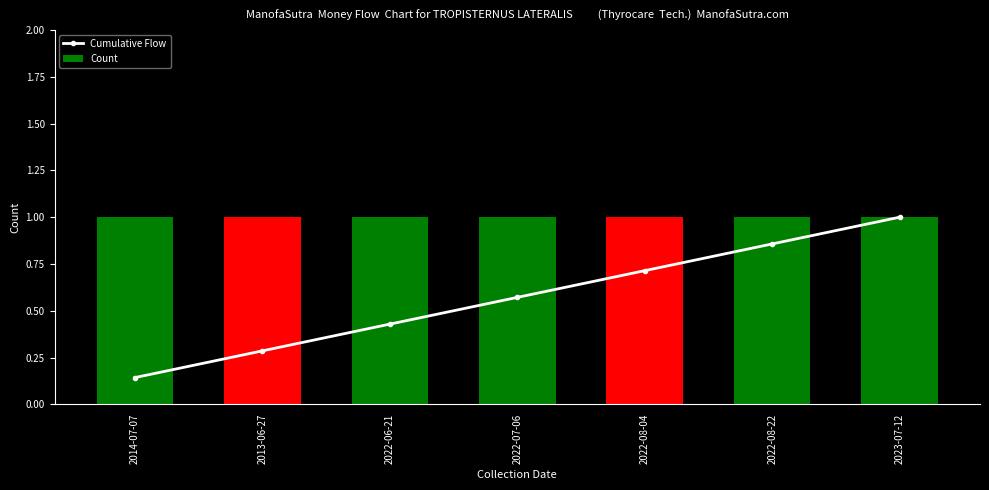

Where is Cumulative Flow nearest to the value 0?

2014-07-07